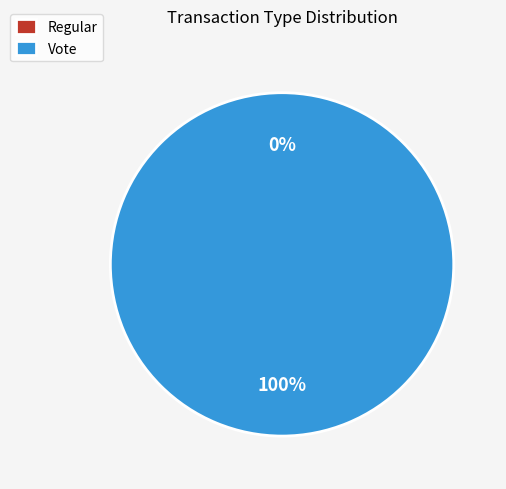

What is the smallest slice in the pie chart?

Regular